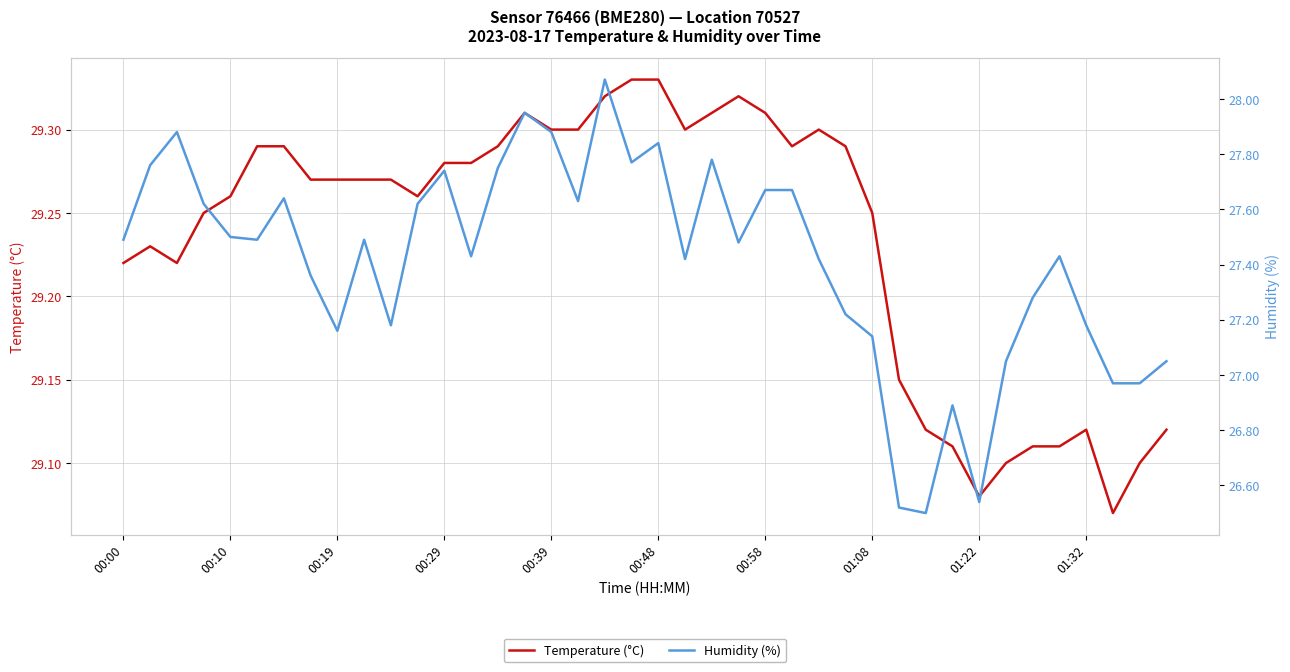

The Temperature (°C) series shows 46.5 at 00:10. True or false?

False